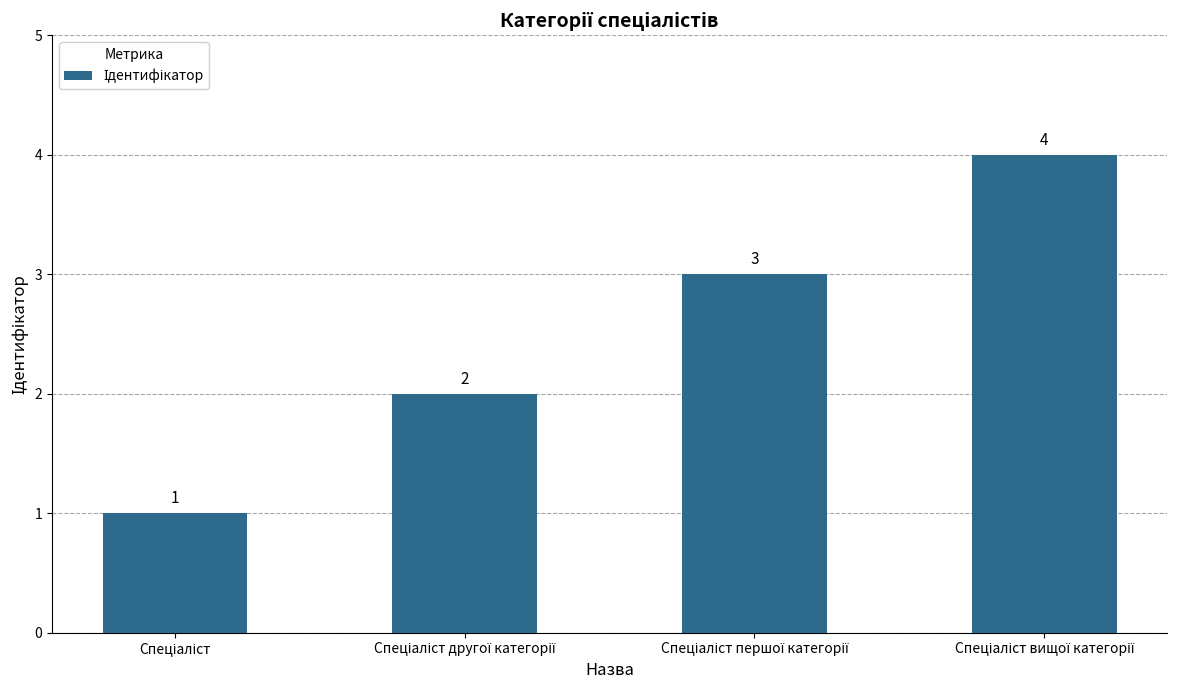

How many distinct data groups are displayed?

1